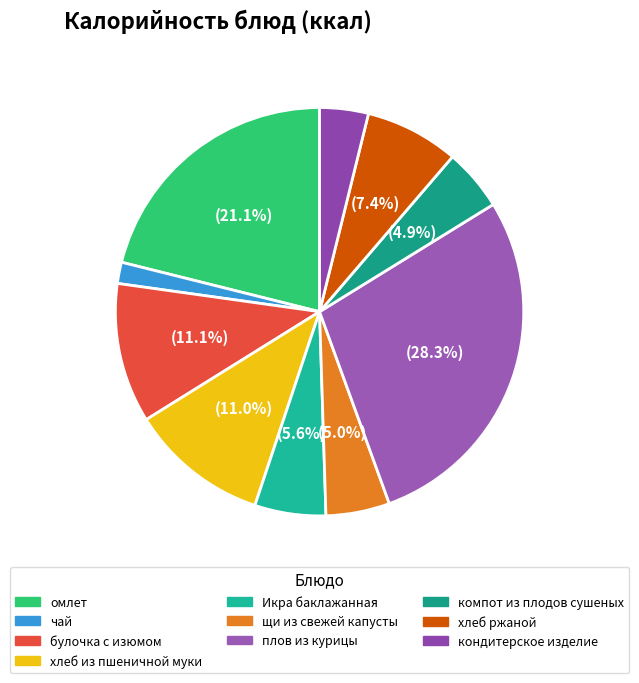

The хлеб ржаной slice represents 7% of the pie. True or false?

True